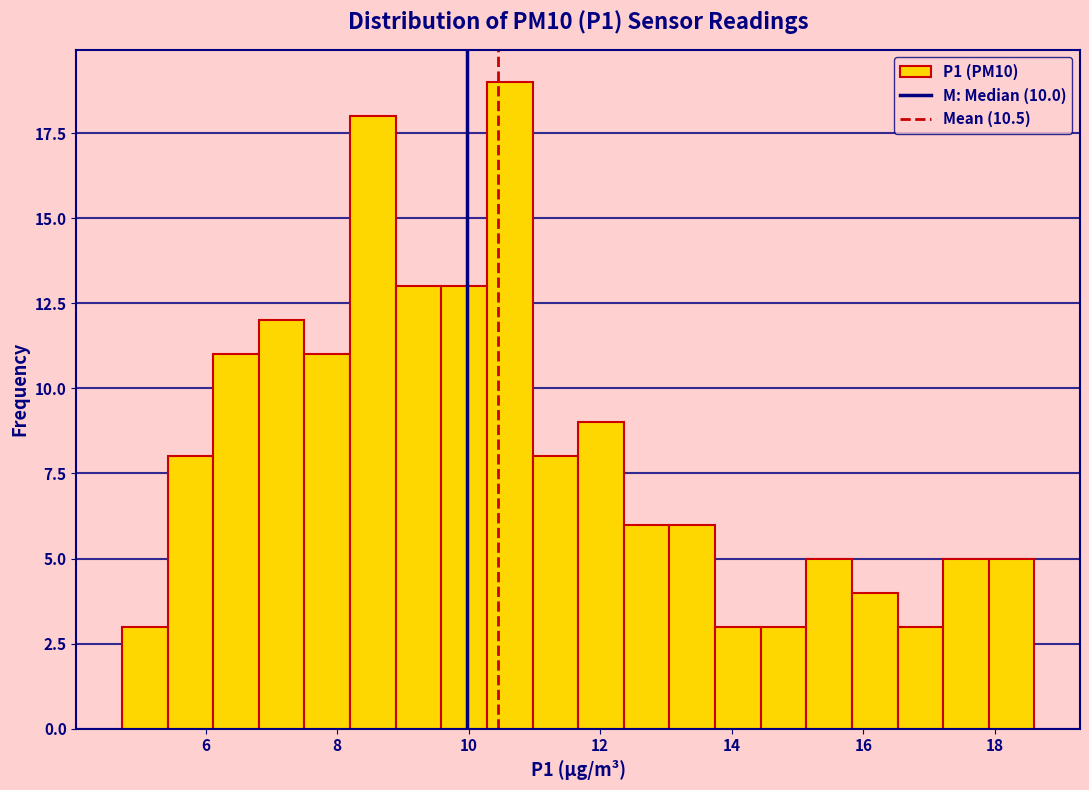

Read against the x-axis, roughly where is the centre of the tallest bar?

10.6